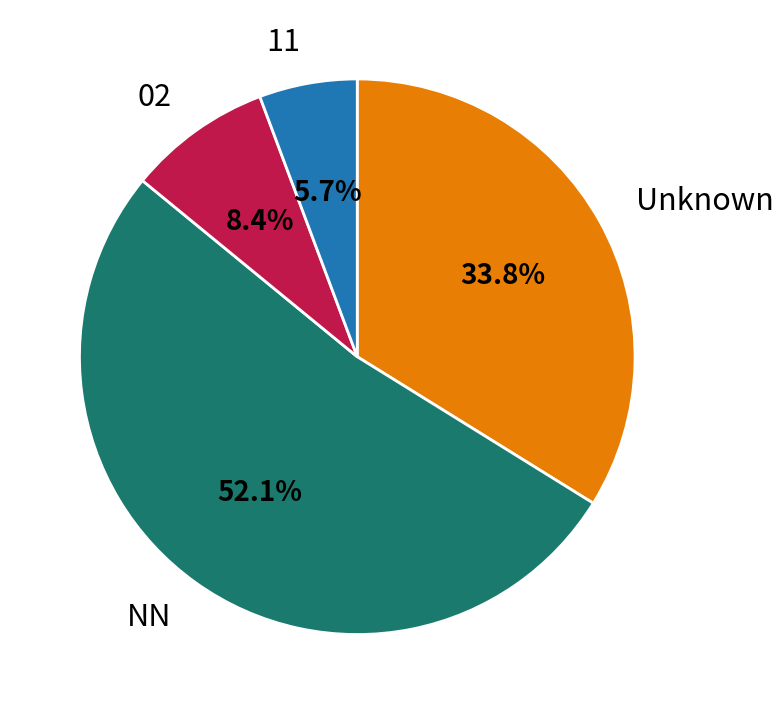

Which has a higher value, NN or 11?

NN